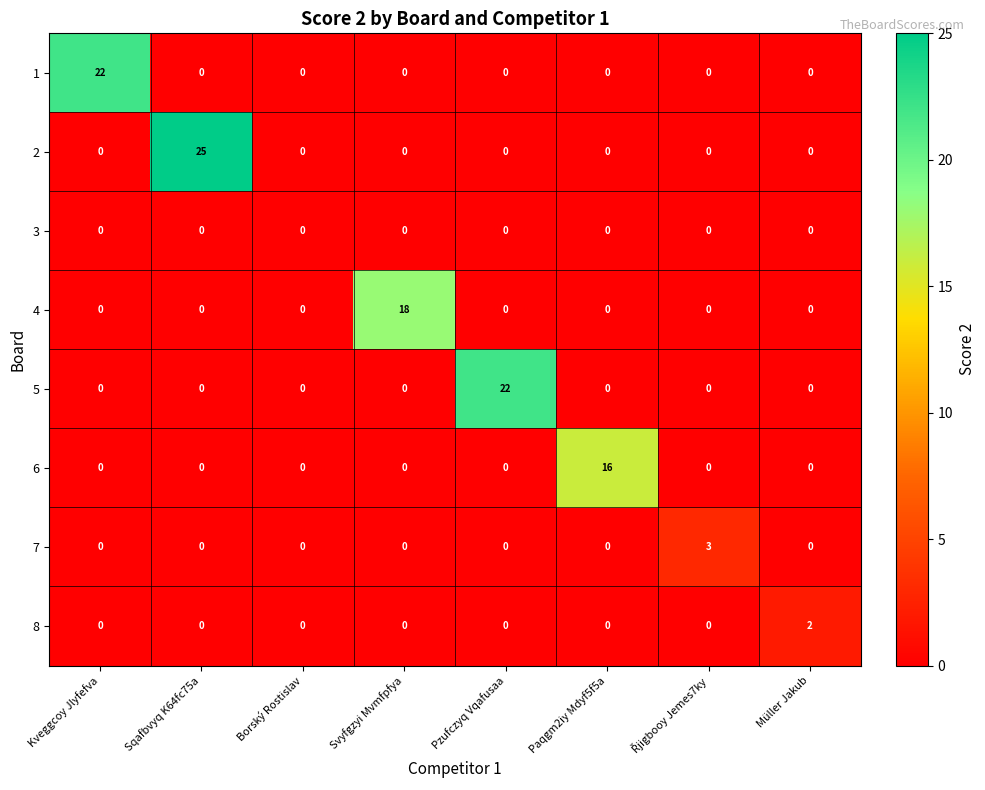

How many values in the 6 series exceed 0?

1